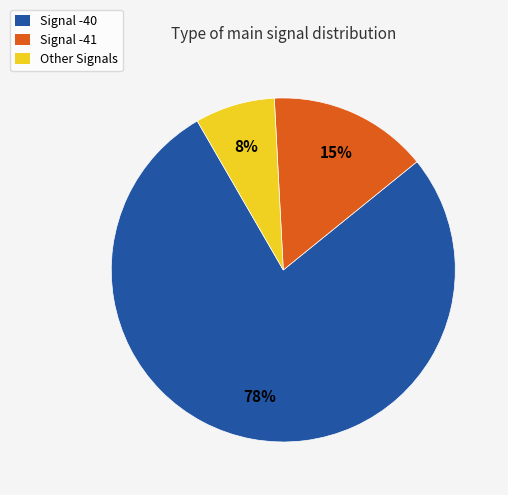

True or false: Other Signals accounts for 8% of the total.

True